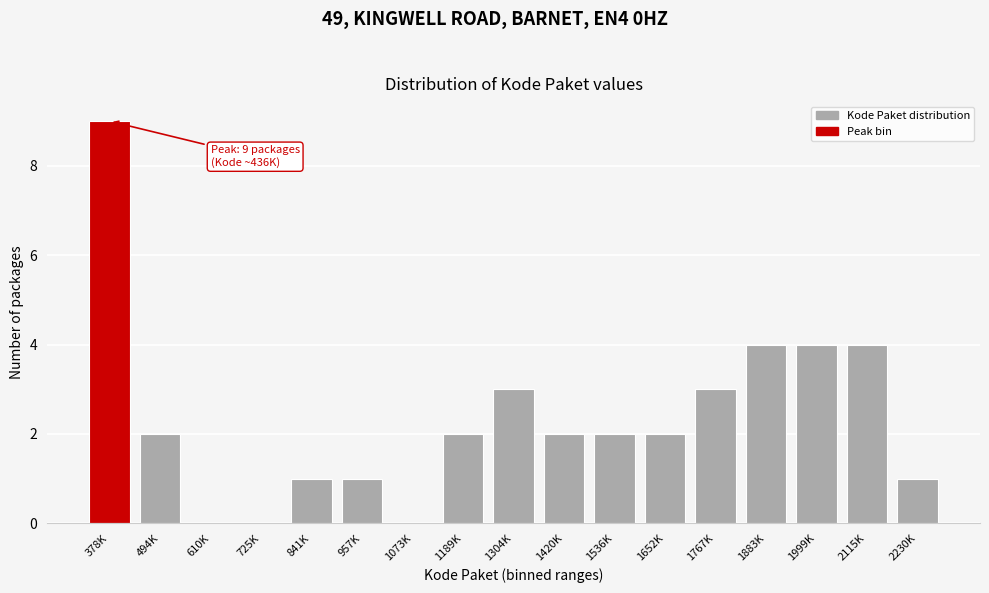

Reading left to right, list all the values displayed in this chart.

378K=9	494K=2	610K=0	725K=0	841K=1	957K=1	1073K=0	1189K=2	1304K=3	1420K=2	1536K=2	1652K=2	1767K=3	1883K=4	1999K=4	2115K=4	2230K=1